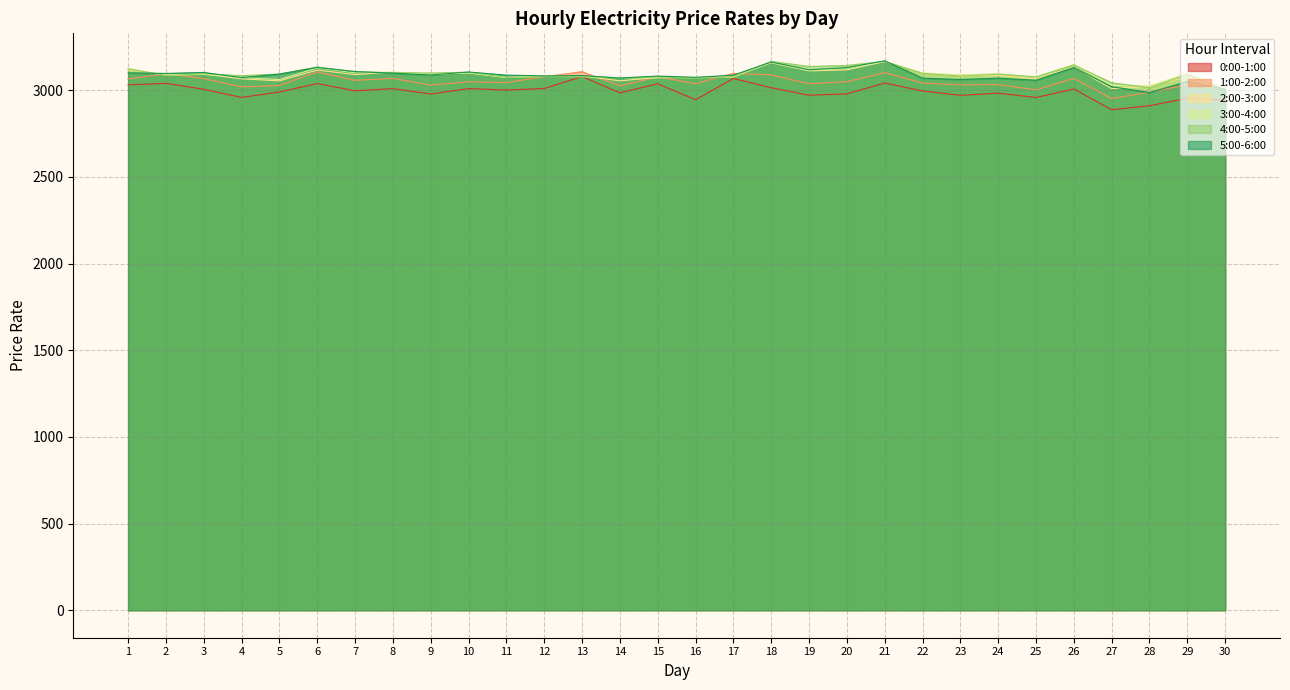

At which category is the sum across all series the highest?

21